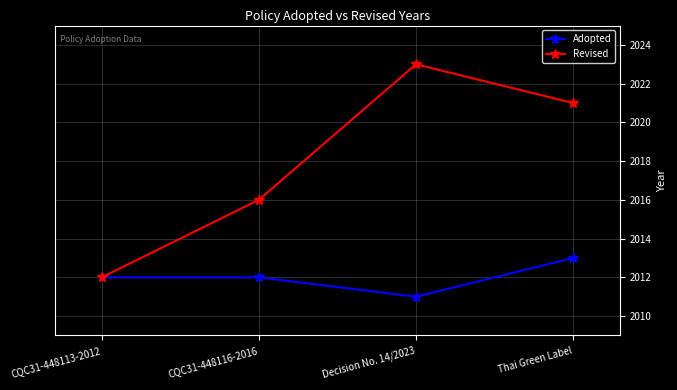

Where does the Revised series first go above 2021?

Decision No. 14/2023